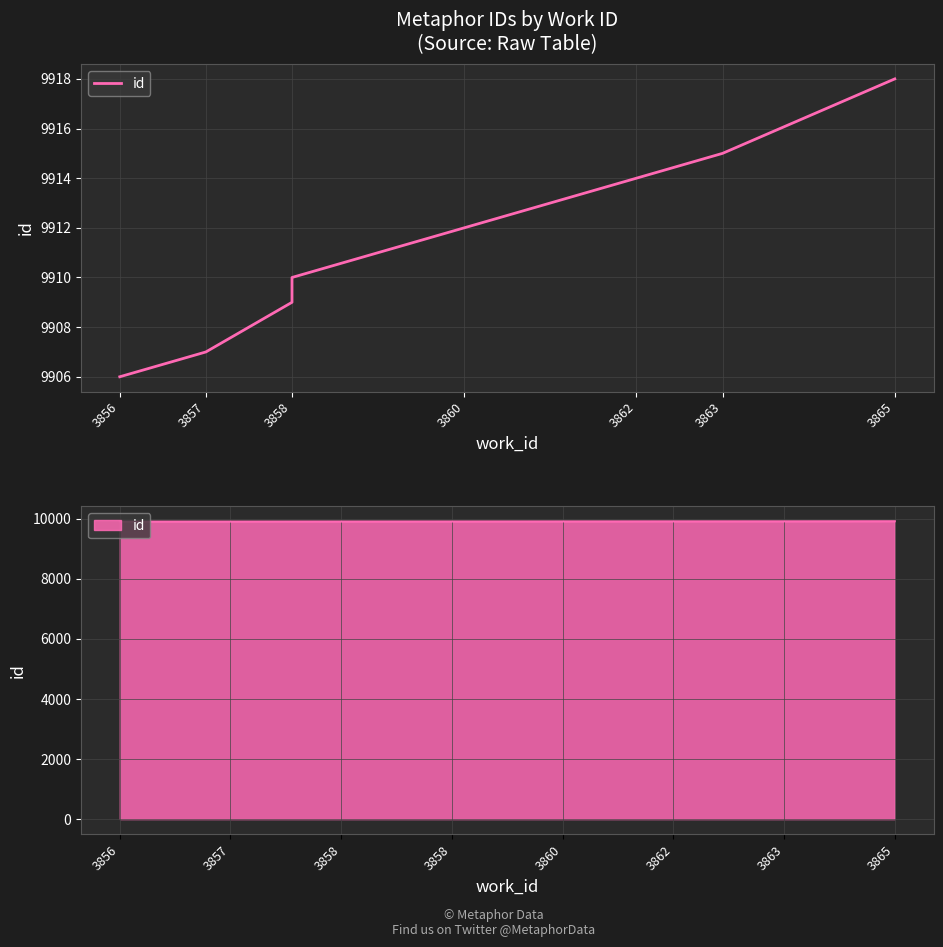

How many data points are less than 9912?

4